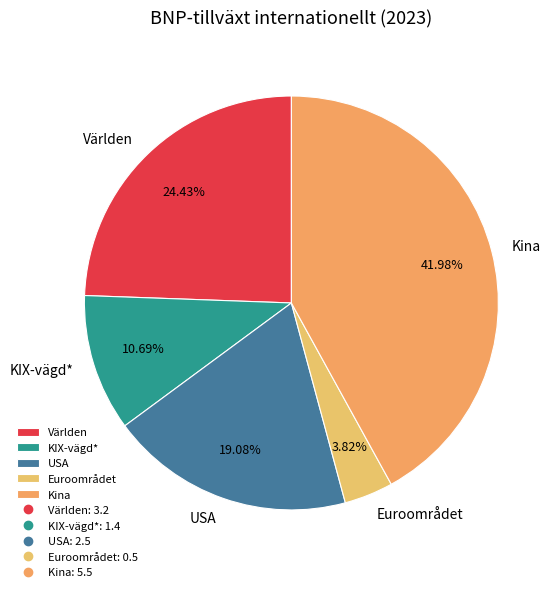

Approximately how many times larger is the value at Kina compared to USA?

2.2